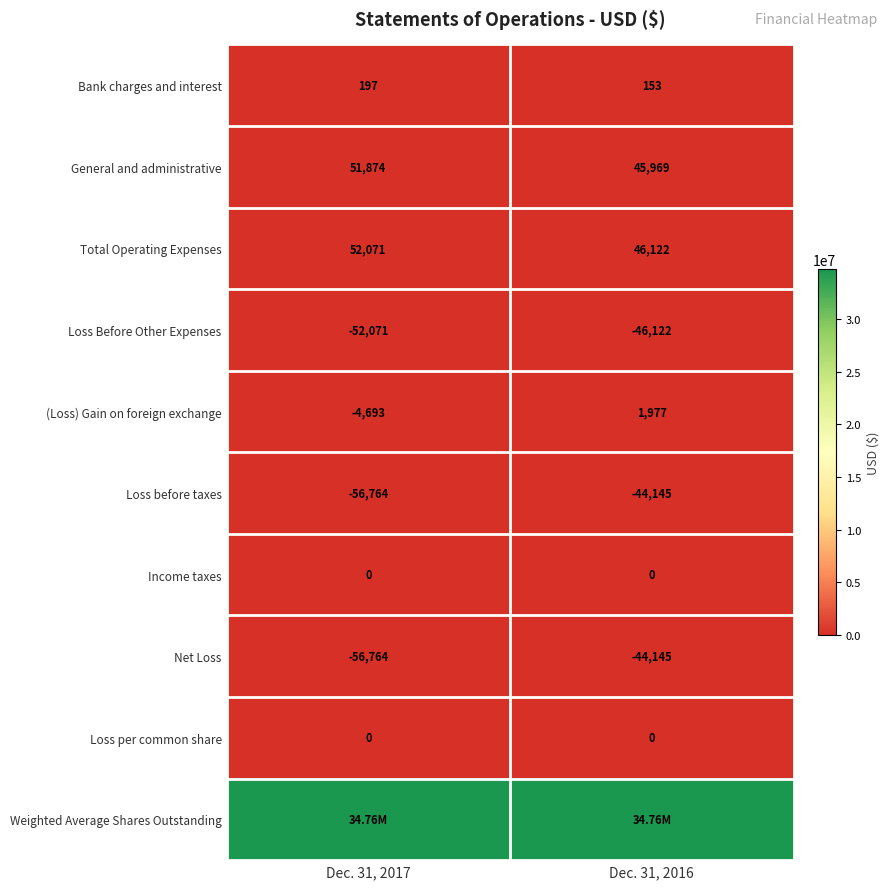

Between Dec. 31, 2016 and Dec. 31, 2017, which is larger?

Dec. 31, 2017